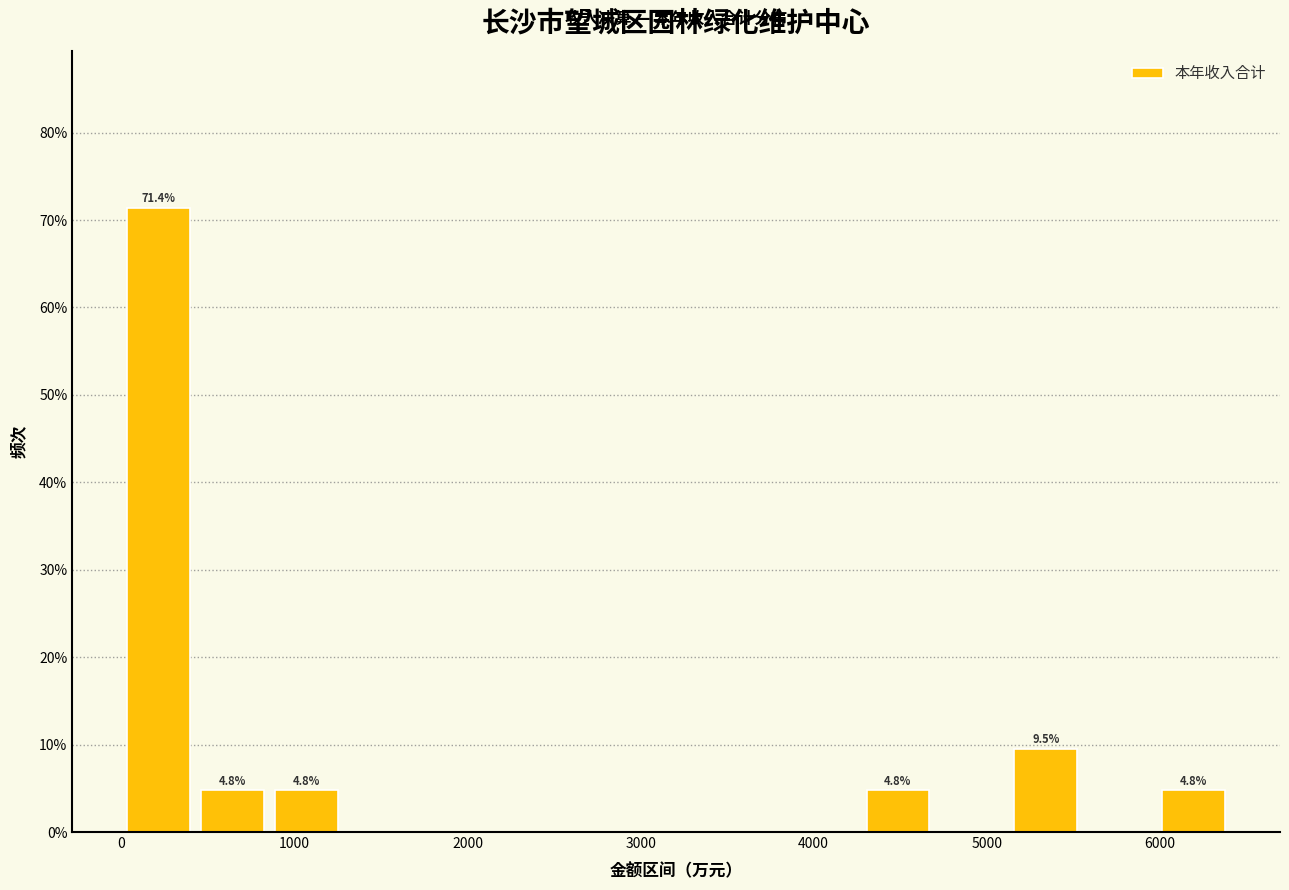

Over which range of the x-axis is the bar tallest?

0 to 400